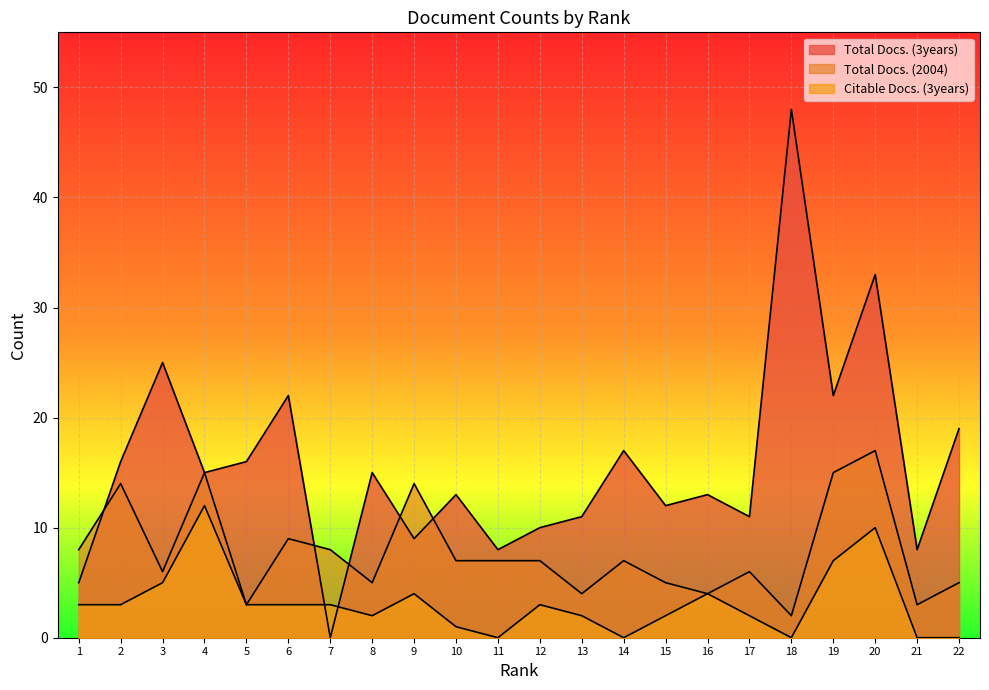

Which label corresponds to the smallest value in the chart?

7